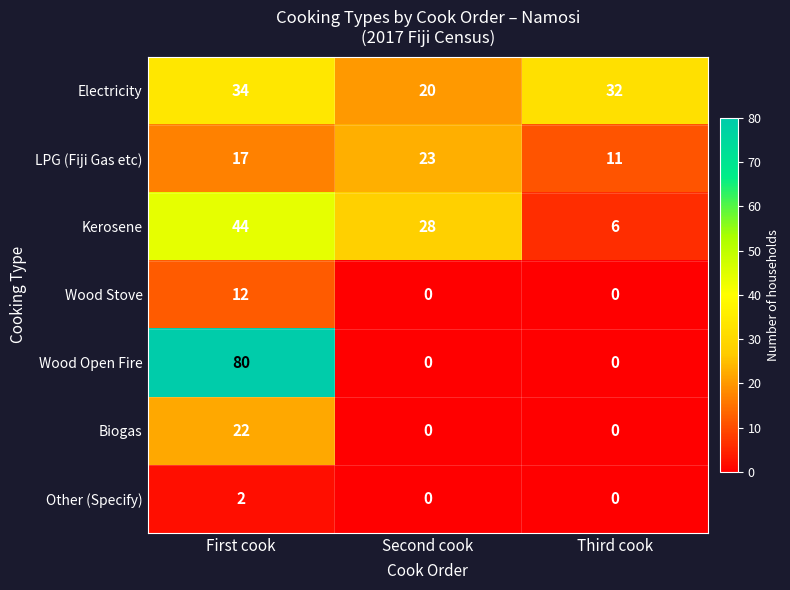

Rank the series by their maximum value, from lowest to highest.

Other (Specify), Wood Stove, Biogas, LPG (Fiji Gas etc), Electricity, Kerosene, Wood Open Fire